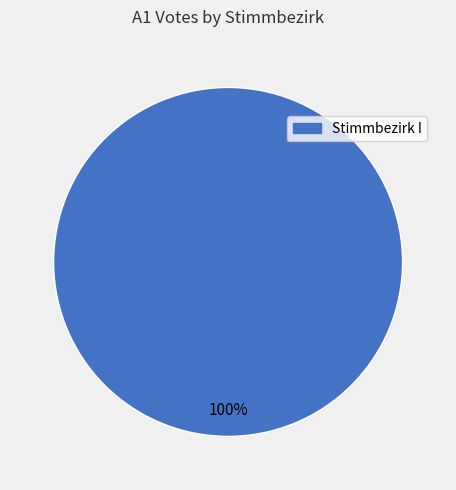

Is there a majority slice in this chart?

Yes